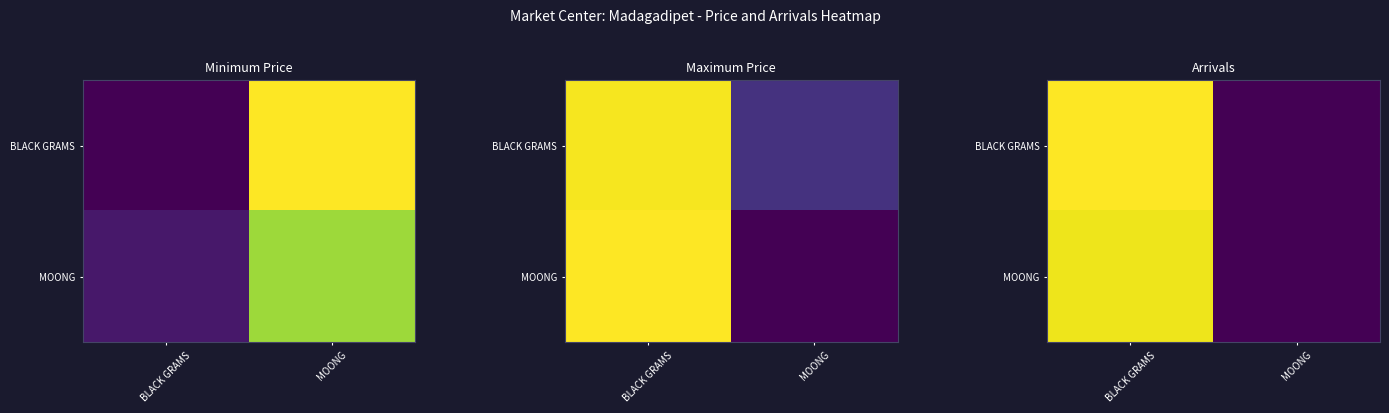

Read the MOONG value at BLACK GRAMS.

0.9